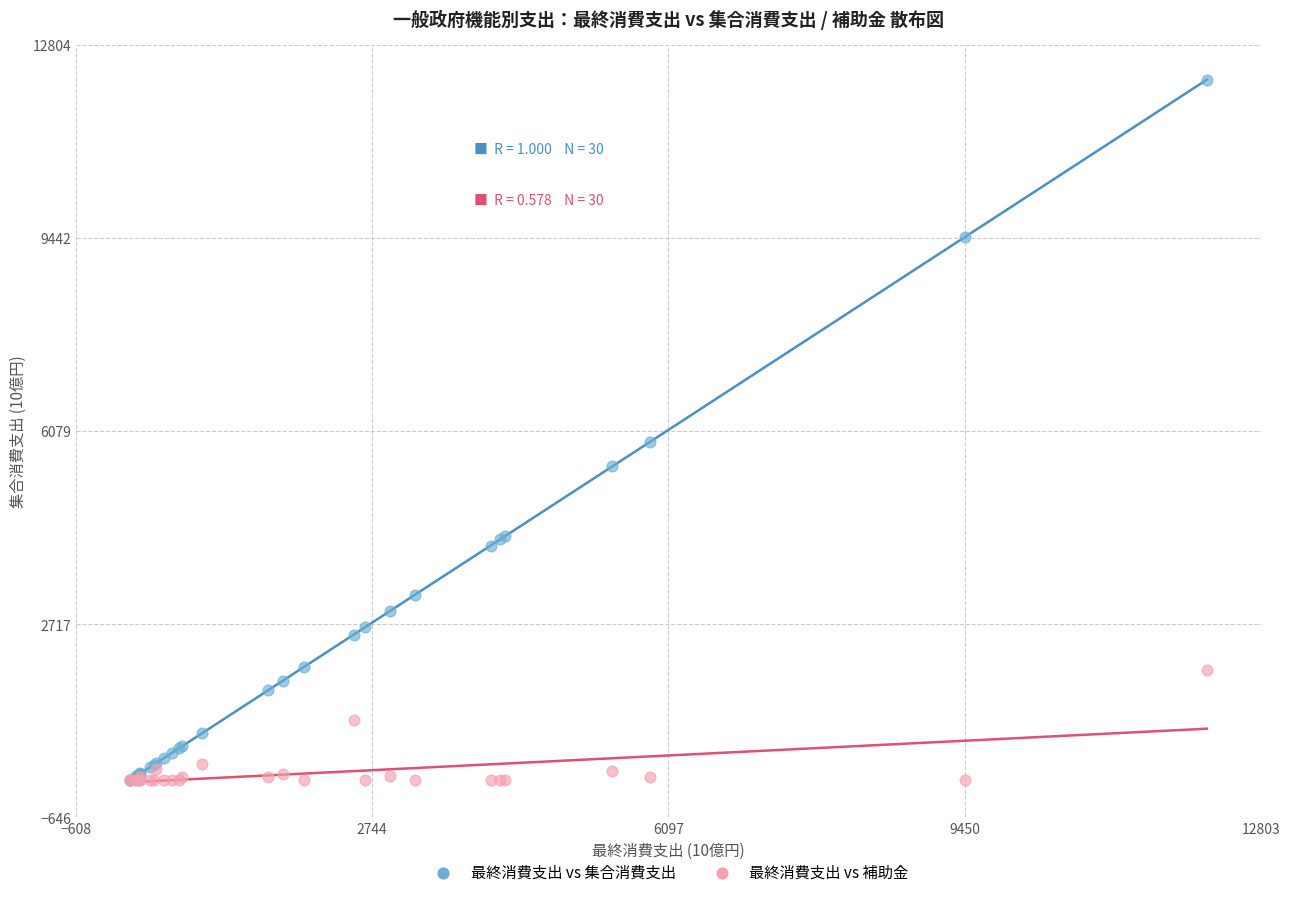

In the 最終消費支出 vs 集合消費支出 series, what Y value is closest to 6097?

5889.3